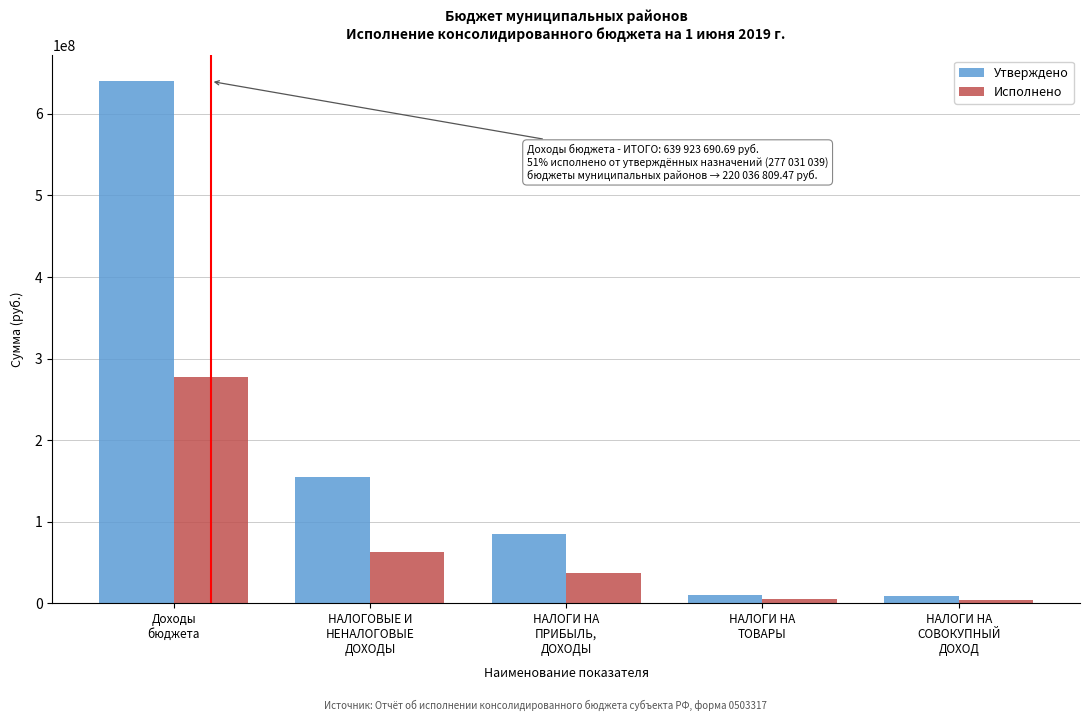

Which series has the largest total across all categories?

Утверждено